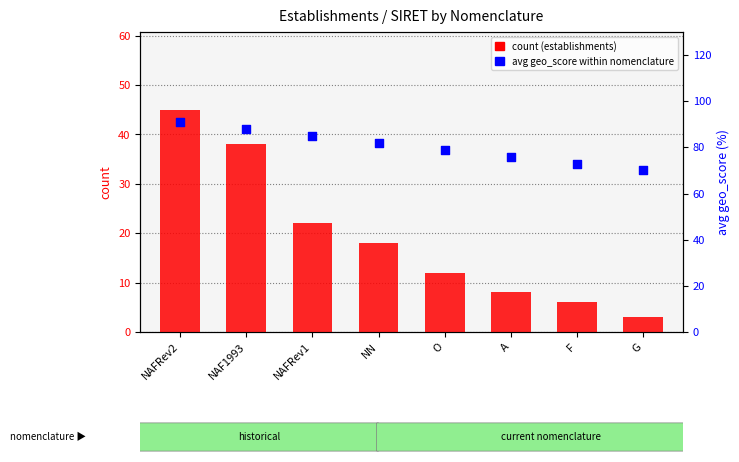

Which series has the largest Y range (max minus min)?

count (establishments)